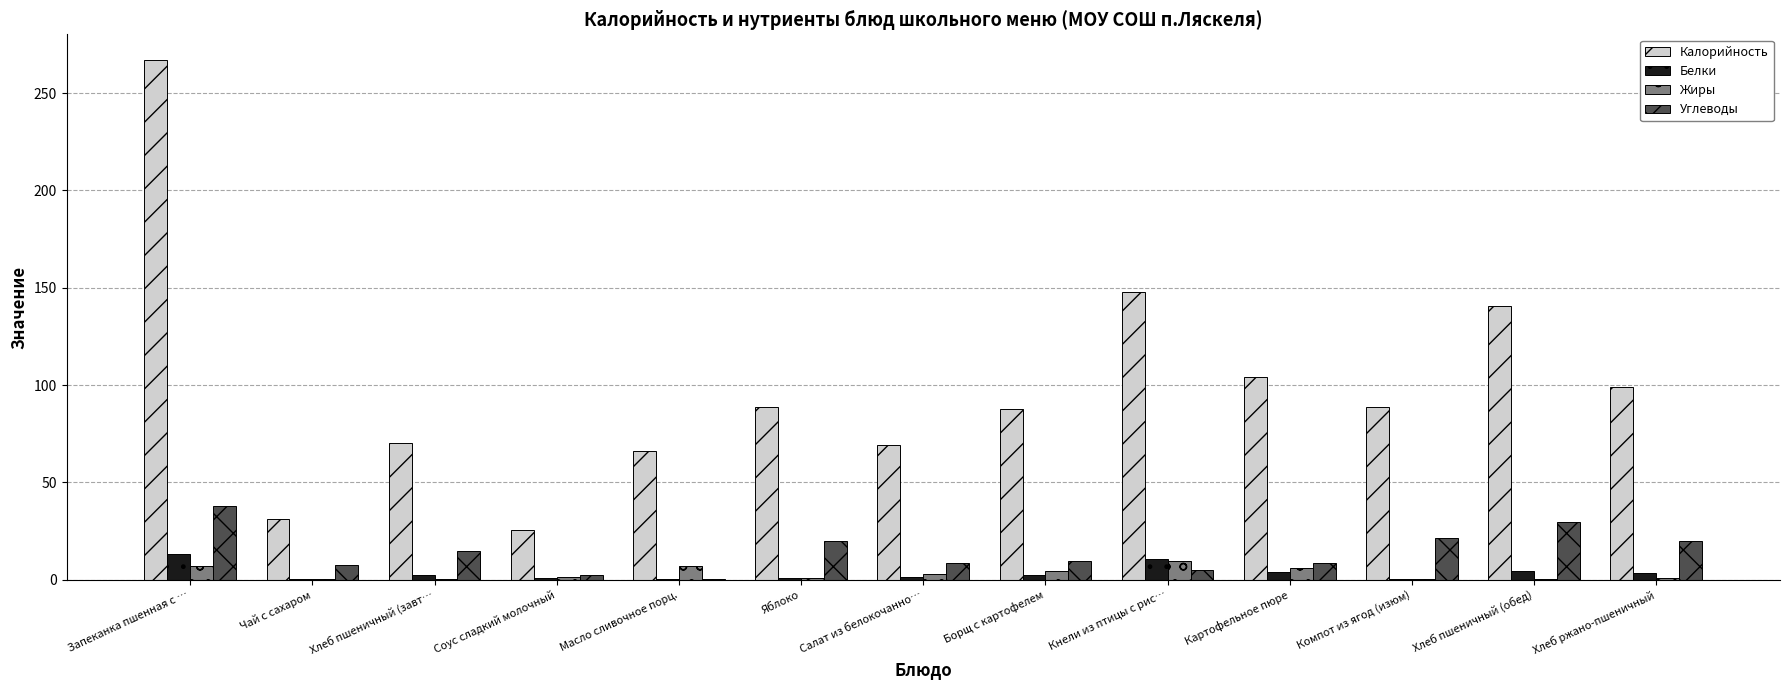

Count the number of data series in this chart.

4